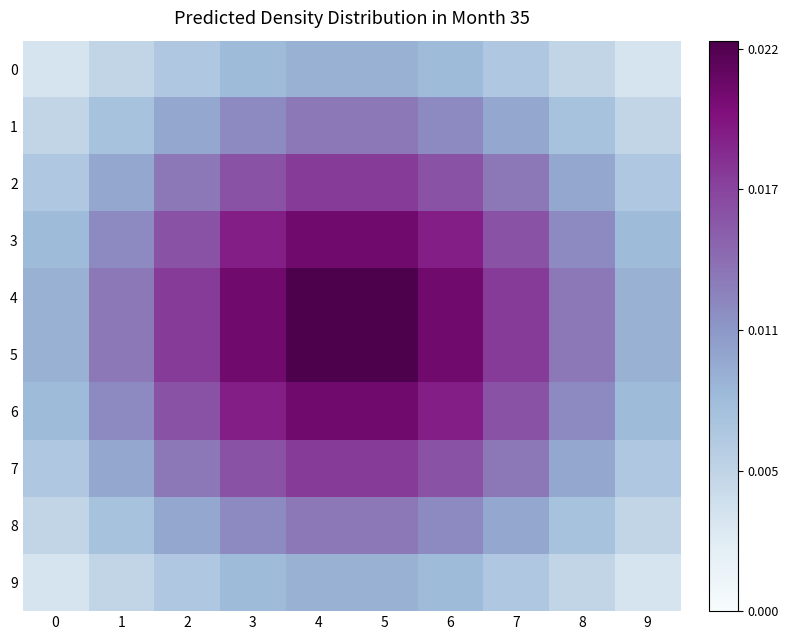

Reading left to right, extract all data points from this chart.

0: 0=0.0	1=0.0	2=0.0	3=0.0	4=0.0	5=0.0	6=0.0	7=0.0	8=0.0	9=0.0
1: 0=0.0	1=0.0	2=0.0	3=0.0	4=0.0	5=0.0	6=0.0	7=0.0	8=0.0	9=0.0
2: 0=0.0	1=0.0	2=0.0	3=0.0	4=0.0	5=0.0	6=0.0	7=0.0	8=0.0	9=0.0
3: 0=0.0	1=0.0	2=0.0	3=0.0	4=0.0	5=0.0	6=0.0	7=0.0	8=0.0	9=0.0
4: 0=0.0	1=0.0	2=0.0	3=0.0	4=0.0	5=0.0	6=0.0	7=0.0	8=0.0	9=0.0
5: 0=0.0	1=0.0	2=0.0	3=0.0	4=0.0	5=0.0	6=0.0	7=0.0	8=0.0	9=0.0
6: 0=0.0	1=0.0	2=0.0	3=0.0	4=0.0	5=0.0	6=0.0	7=0.0	8=0.0	9=0.0
7: 0=0.0	1=0.0	2=0.0	3=0.0	4=0.0	5=0.0	6=0.0	7=0.0	8=0.0	9=0.0
8: 0=0.0	1=0.0	2=0.0	3=0.0	4=0.0	5=0.0	6=0.0	7=0.0	8=0.0	9=0.0
9: 0=0.0	1=0.0	2=0.0	3=0.0	4=0.0	5=0.0	6=0.0	7=0.0	8=0.0	9=0.0